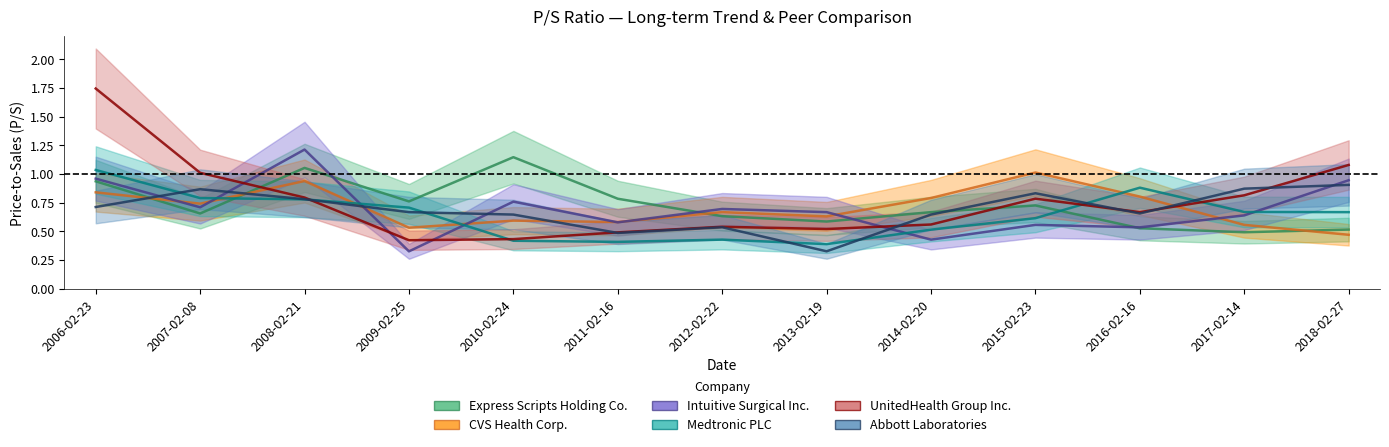

Where is the first local minimum for Medtronic PLC?

2011-02-16